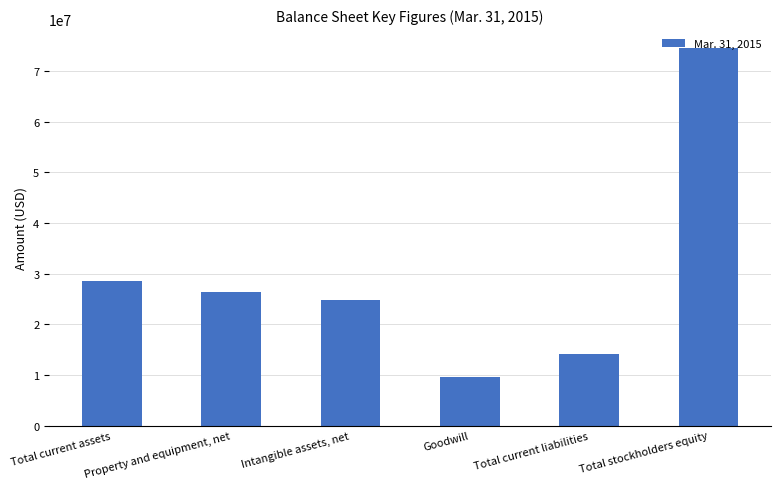

What is the difference between the second highest and minimum values?

19020757